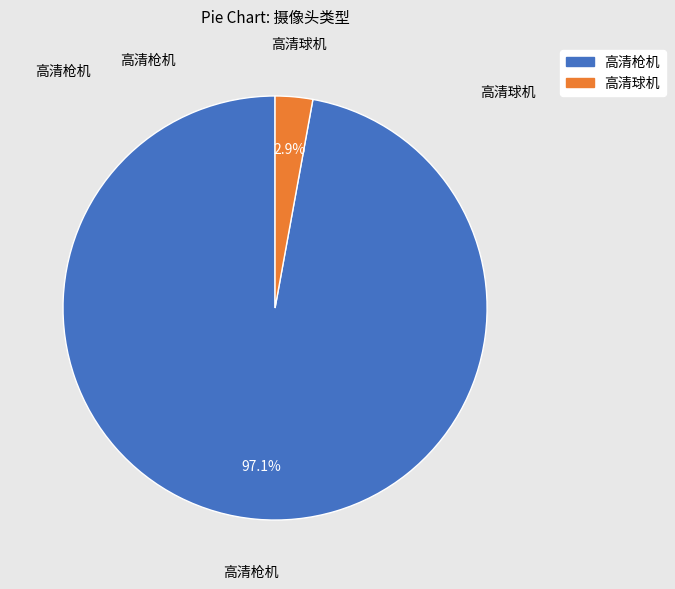

Which slice is the smallest?

高清球机